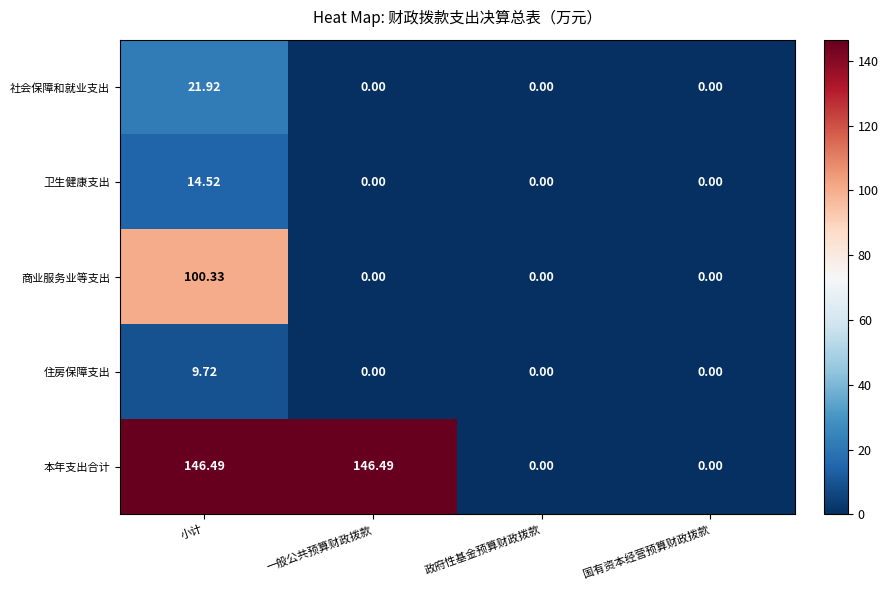

Which series has the largest range (max minus min)?

本年支出合计